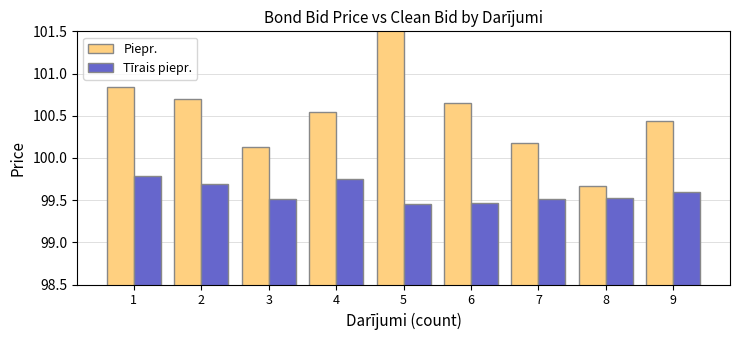

What are all the series names shown in the legend?

Piepr., Tīrais piepr.